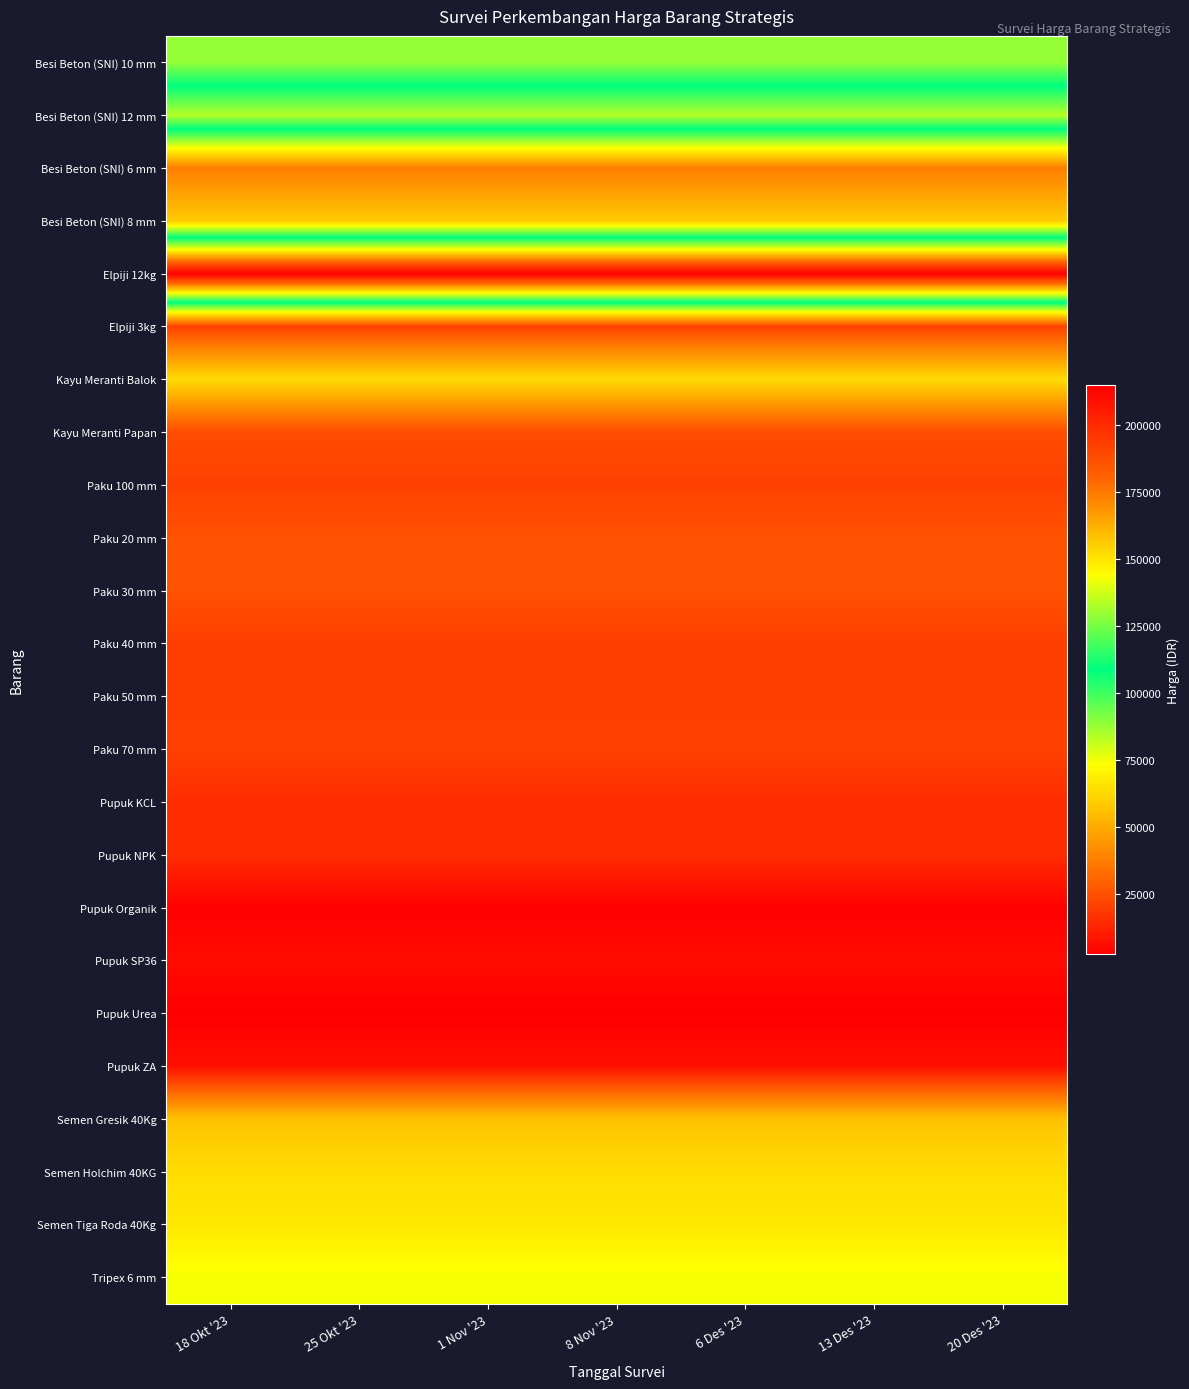

What is the smallest value displayed?

2500